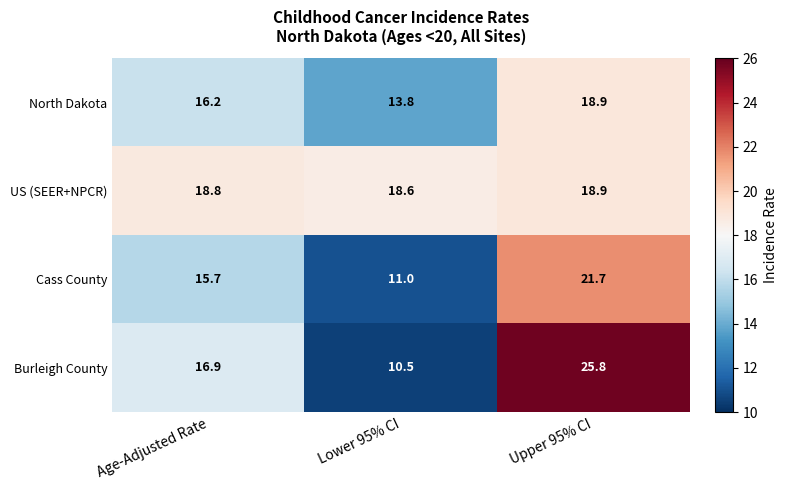

At which category is the sum across all series the highest?

Upper 95% CI